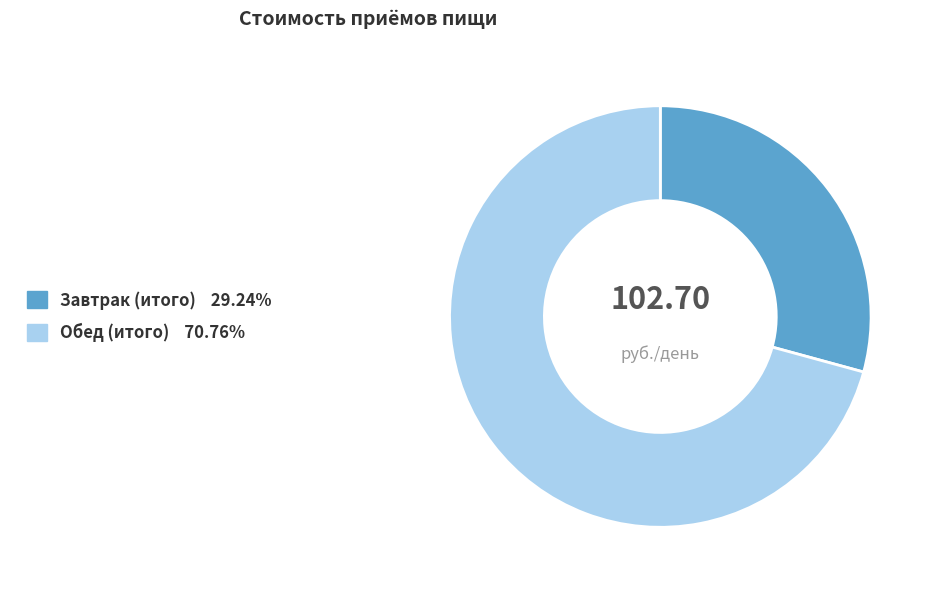

Do Завтрак (итого) and Обед (итого) together represent more than half of the pie?

Yes